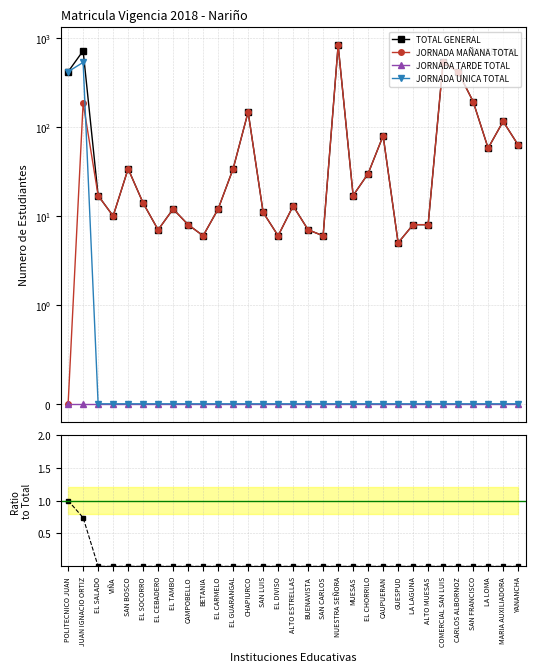

Reading left to right, extract all data points from this chart.

TOTAL GENERAL: 420.0	721.0	17.0	10.0	34.0	14.0	7.0	12.0	8.0	6.0	12.0	34.0	148.0	11.0	6.0	13.0	7.0	6.0	832.0	17.0	30.0	80.0	5.0	8.0	8.0	541.0	417.0	194.0	58.0	116.0	63.0
JORNADA MAÑANA TOTAL: 0.0	187.0	17.0	10.0	34.0	14.0	7.0	12.0	8.0	6.0	12.0	34.0	148.0	11.0	6.0	13.0	7.0	6.0	832.0	17.0	30.0	80.0	5.0	8.0	8.0	541.0	417.0	194.0	58.0	116.0	63.0
JORNADA TARDE TOTAL: 0.0	0.0	0.0	0.0	0.0	0.0	0.0	0.0	0.0	0.0	0.0	0.0	0.0	0.0	0.0	0.0	0.0	0.0	0.0	0.0	0.0	0.0	0.0	0.0	0.0	0.0	0.0	0.0	0.0	0.0	0.0
JORNADA UNICA TOTAL: 420.0	534.0	0.0	0.0	0.0	0.0	0.0	0.0	0.0	0.0	0.0	0.0	0.0	0.0	0.0	0.0	0.0	0.0	0.0	0.0	0.0	0.0	0.0	0.0	0.0	0.0	0.0	0.0	0.0	0.0	0.0
Unica/Total: 1.0	0.7	0.0	0.0	0.0	0.0	0.0	0.0	0.0	0.0	0.0	0.0	0.0	0.0	0.0	0.0	0.0	0.0	0.0	0.0	0.0	0.0	0.0	0.0	0.0	0.0	0.0	0.0	0.0	0.0	0.0